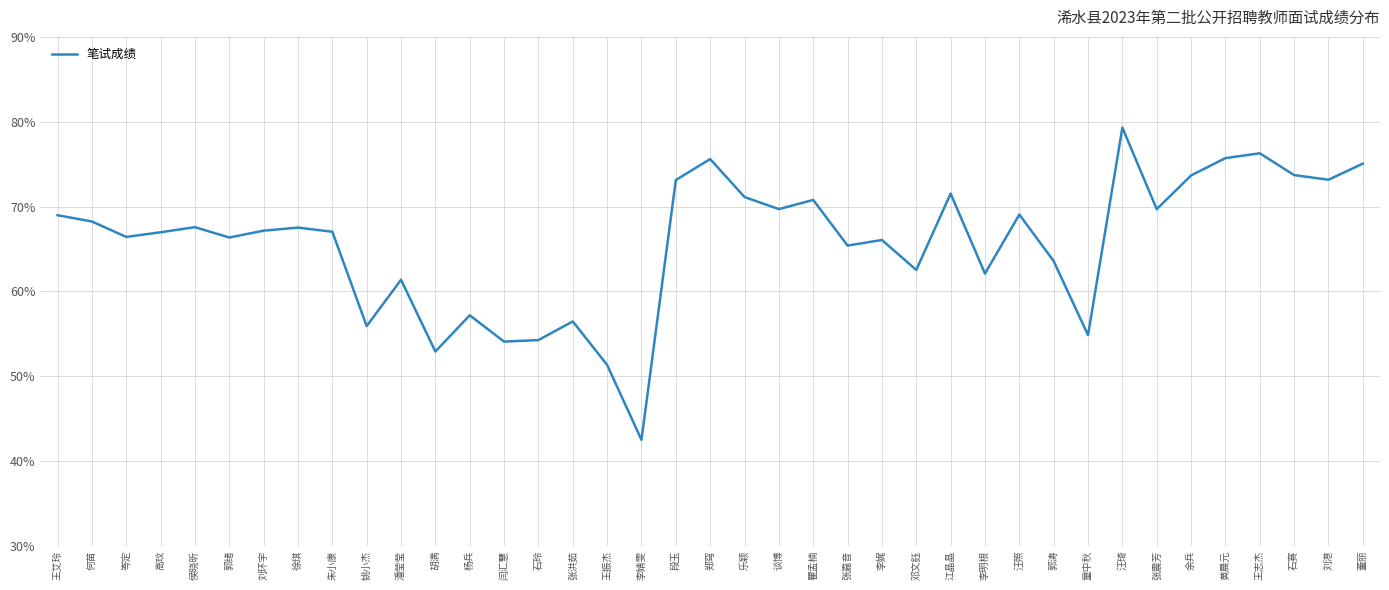

What is the difference between the values at 徐琪 and 汪照?

1.5